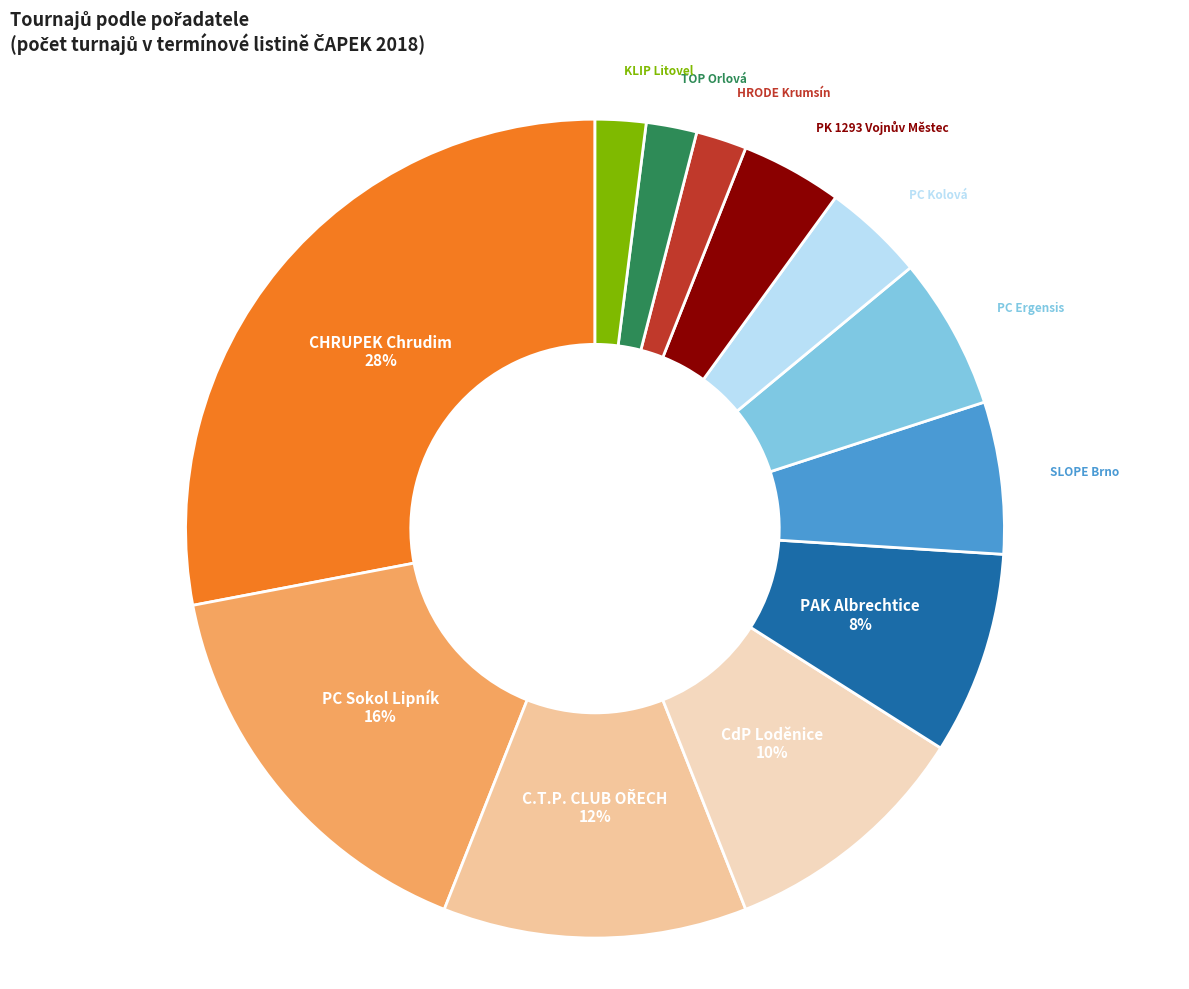

What is the smallest slice in the pie chart?

HRODE Krumsín